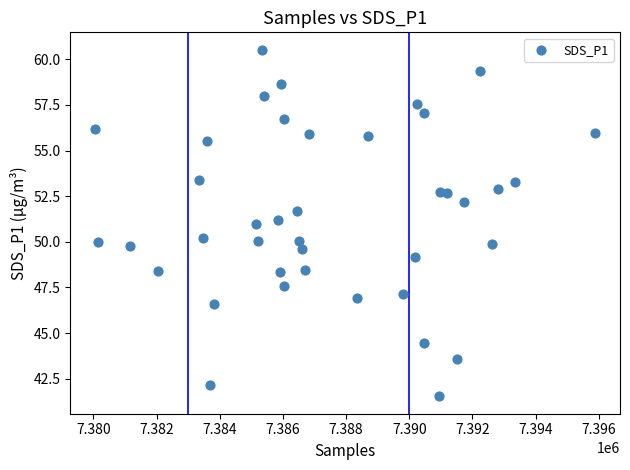

What is the range of Y values (max minus min)?

19.0